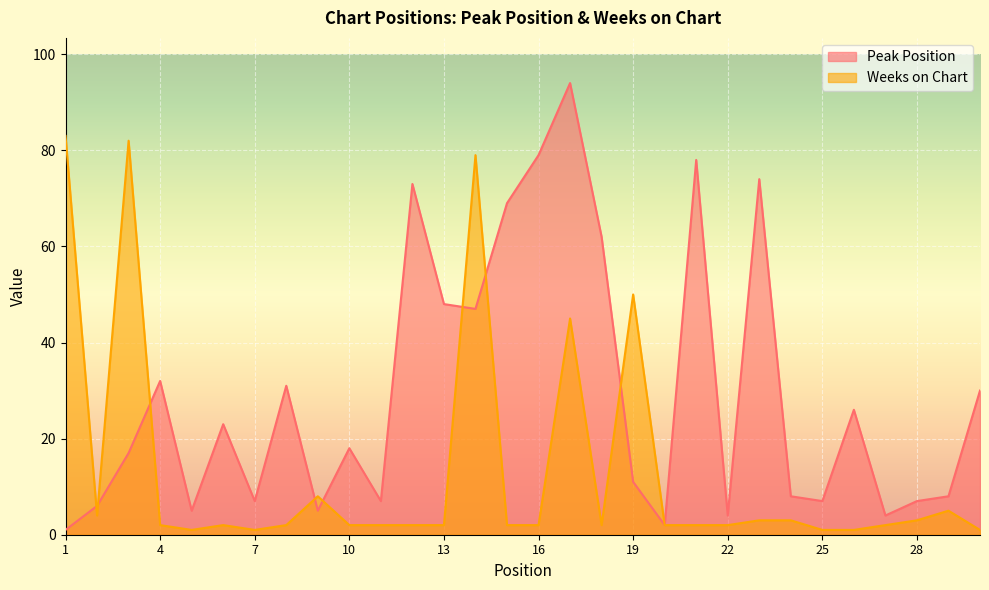

True or false: Peak Position and Weeks on Chart intersect in this chart.

True